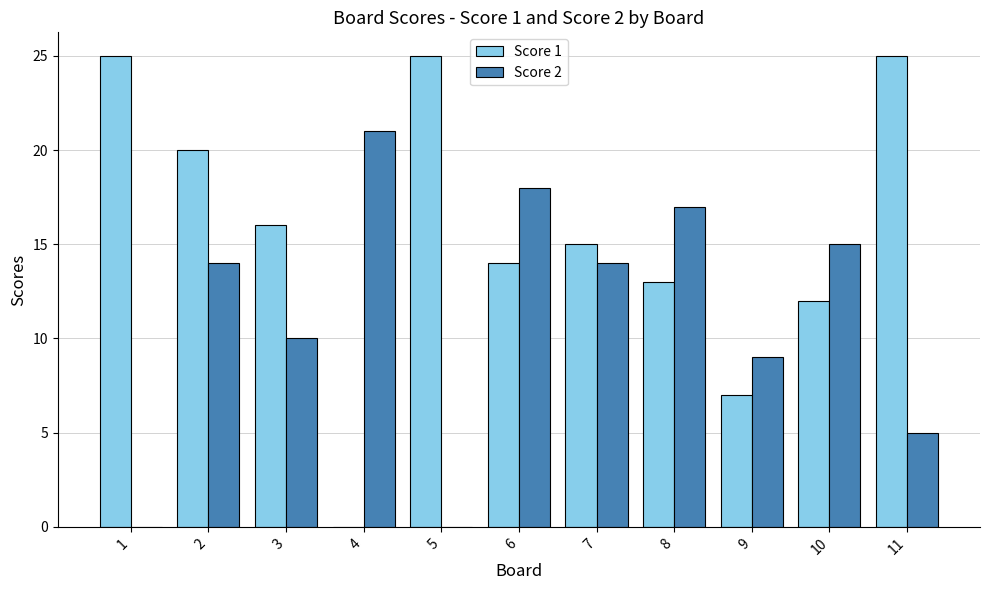

Read the Score 1 value at 3.

16